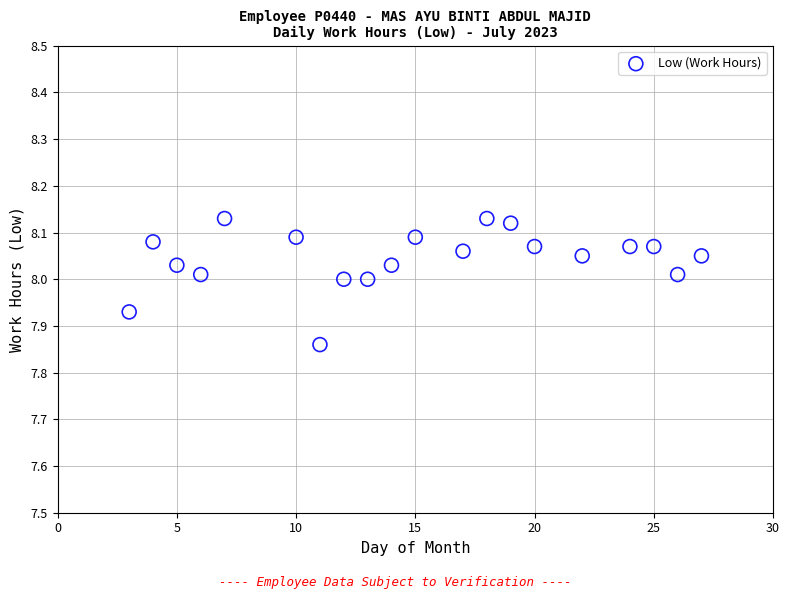

What is the range of X values (max minus min)?

24.0